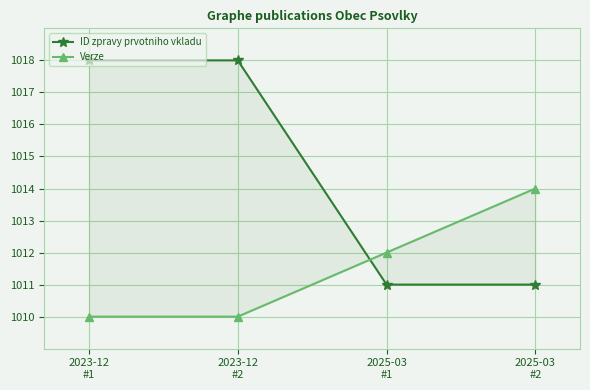

List the series in order of their overall mean, lowest first.

Verze, ID zpravy prvotniho vkladu